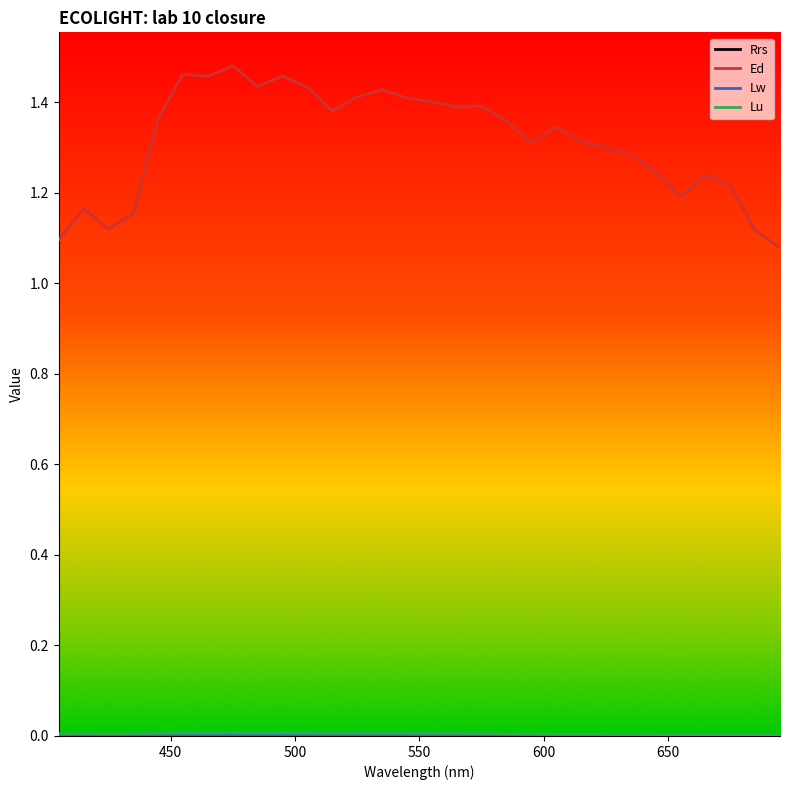

Which series has the widest spread of values?

Ed